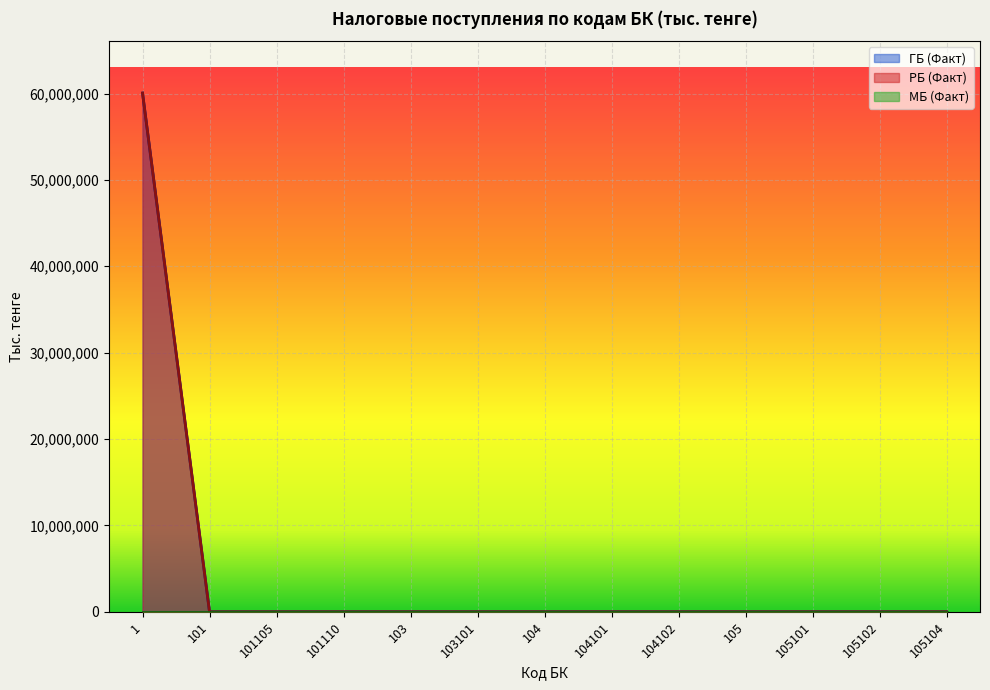

What is the difference between the maximum and second lowest values in the ГБ (Факт) series?

60053354